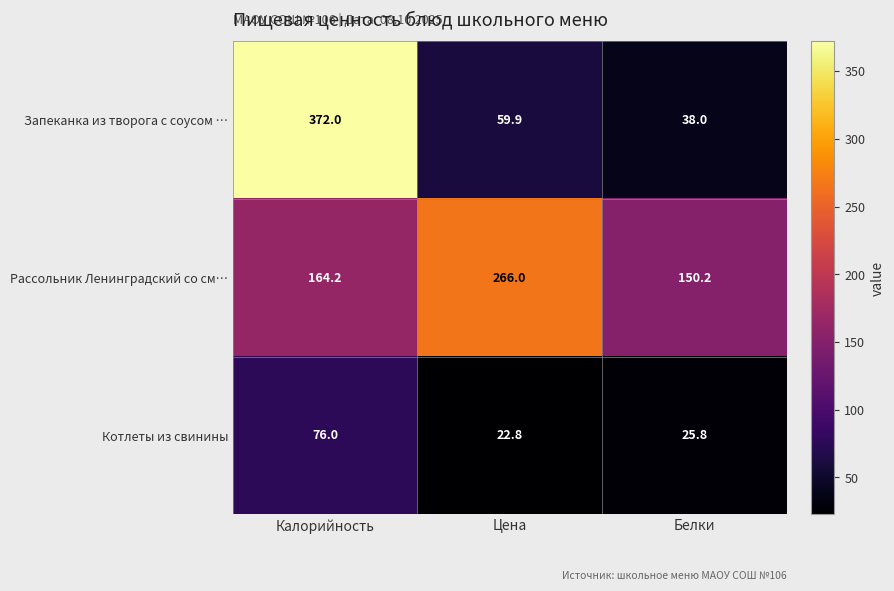

What is the greatest value displayed?

372.0